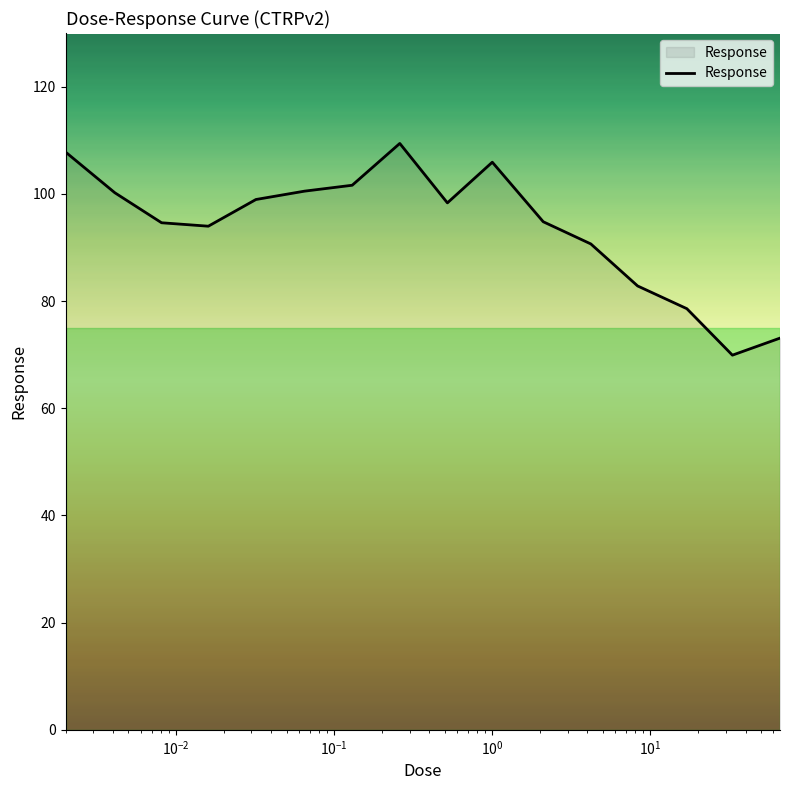

What is the difference between the maximum and minimum values?

39.5